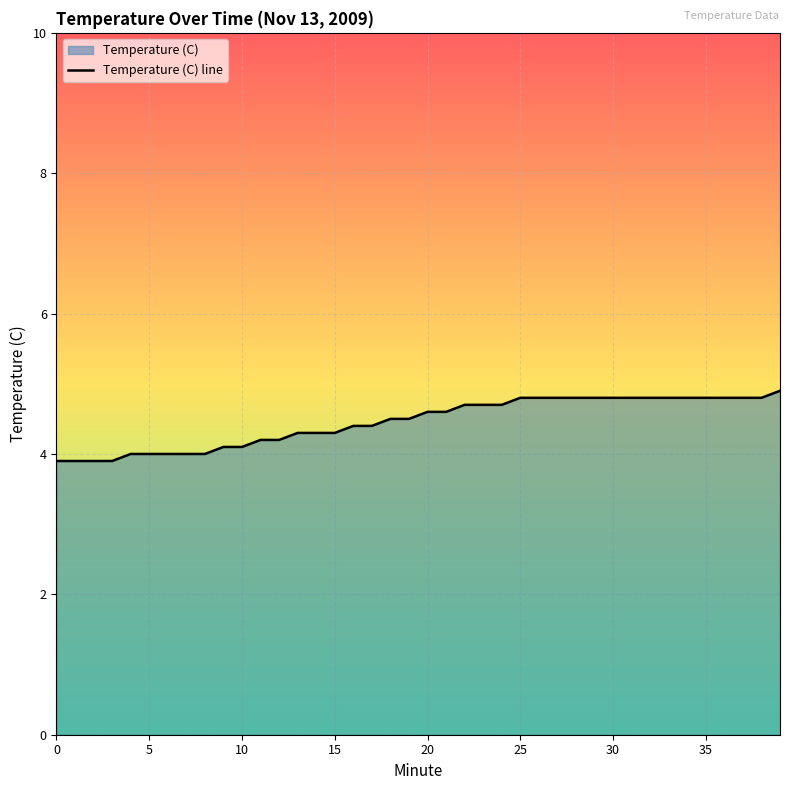

Which has a higher value, 19 or 20?

20